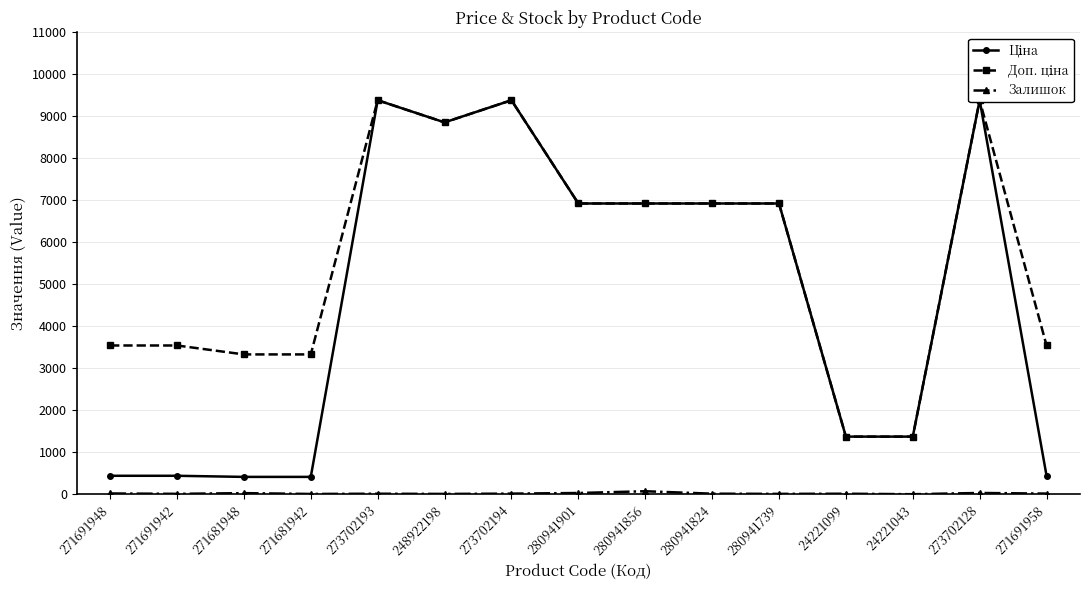

What is the label of the 3rd point from the left?

271681948